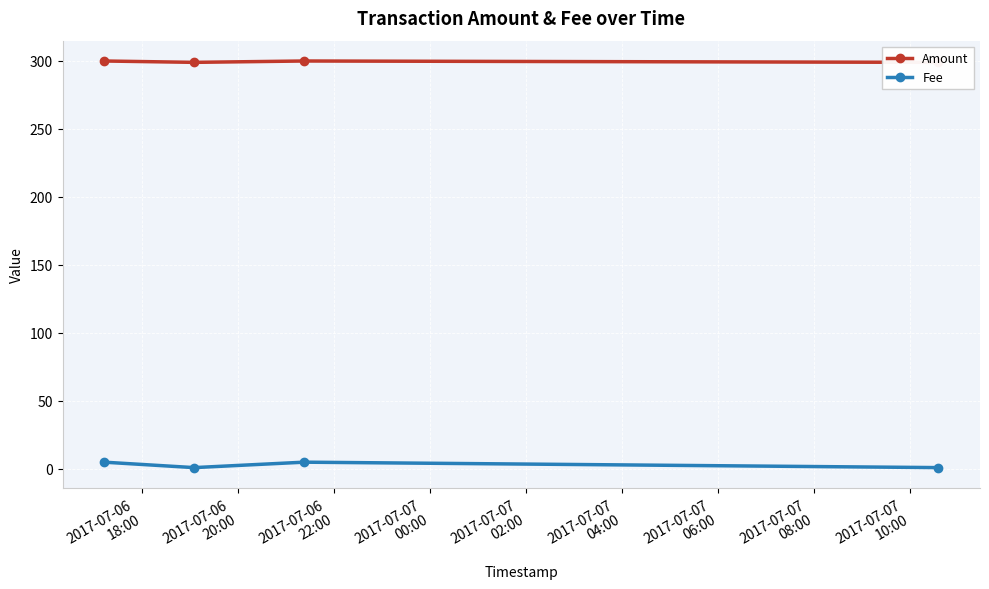

List the series in order of their overall mean, lowest first.

Fee, Amount